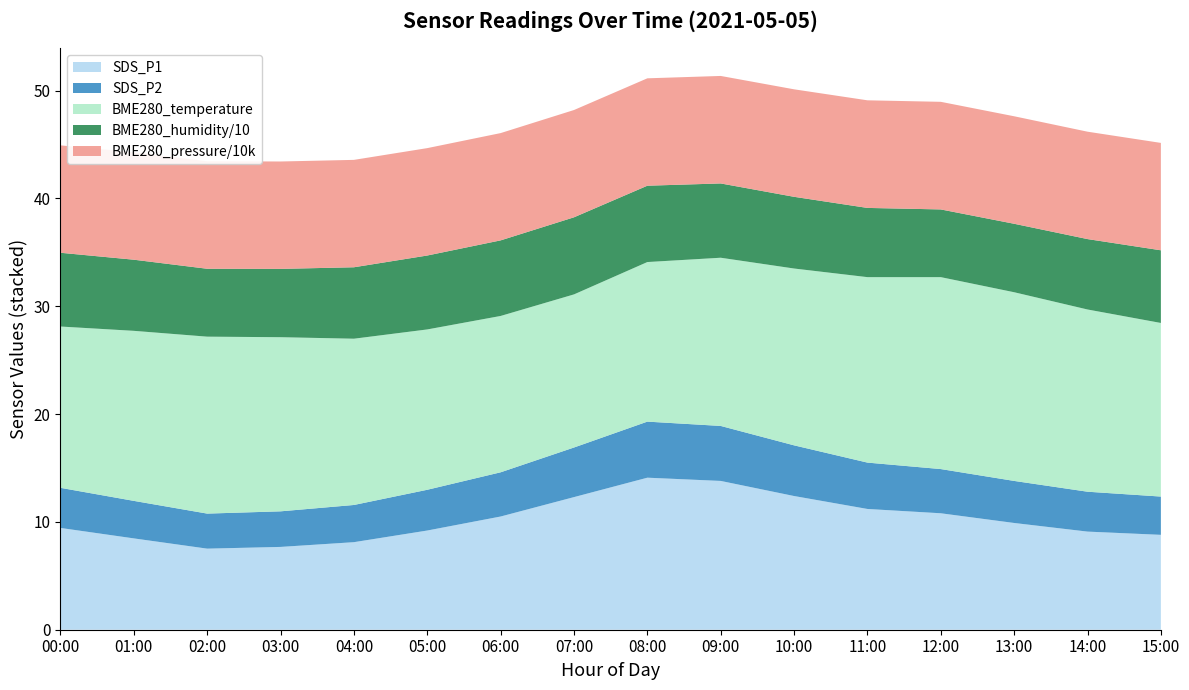

Reading right to left, extract all data points from this chart.

SDS_P1: 8.8	9.1	9.9	10.8	11.2	12.4	13.8	14.1	12.3	10.5	9.2	8.1	7.7	7.5	8.5	9.4
SDS_P2: 3.5	3.7	3.9	4.1	4.3	4.7	5.1	5.2	4.6	4.1	3.8	3.5	3.3	3.2	3.5	3.7
BME280_temperature: 16.1	16.9	17.5	17.8	17.2	16.4	15.6	14.8	14.2	14.5	14.9	15.4	16.1	16.4	15.8	15.0
BME280_humidity: 67.4	65.3	63.5	62.8	64.2	66.5	68.9	70.8	71.5	70.1	68.6	66.3	63.4	63.0	66.0	68.4
BME280_pressure_norm: 10.0	10.0	10.0	10.0	10.0	10.0	10.0	10.0	9.9	9.9	10.0	10.0	10.0	10.0	10.0	10.0